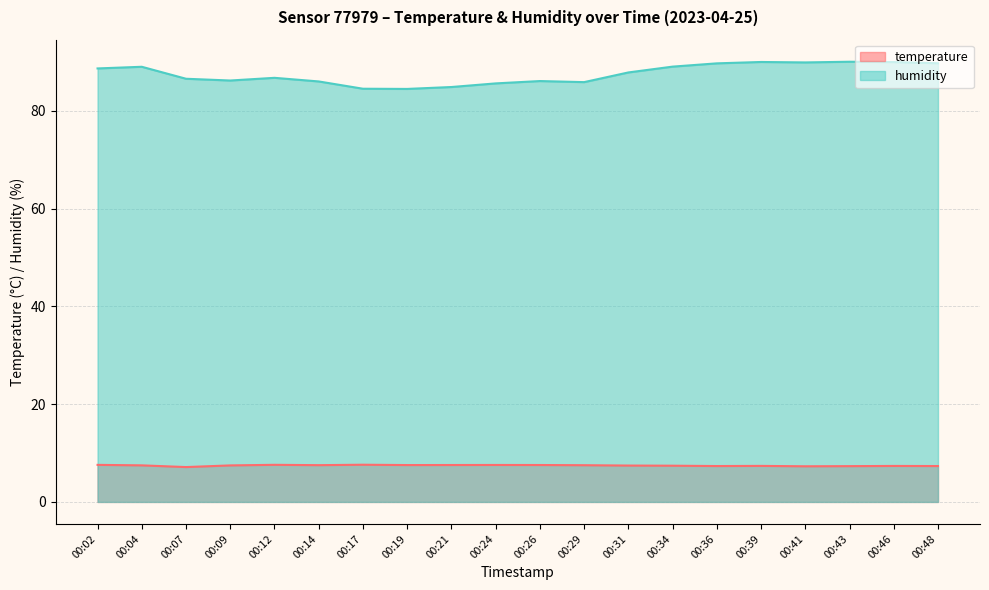

How many values in the humidity series are below 87?

10